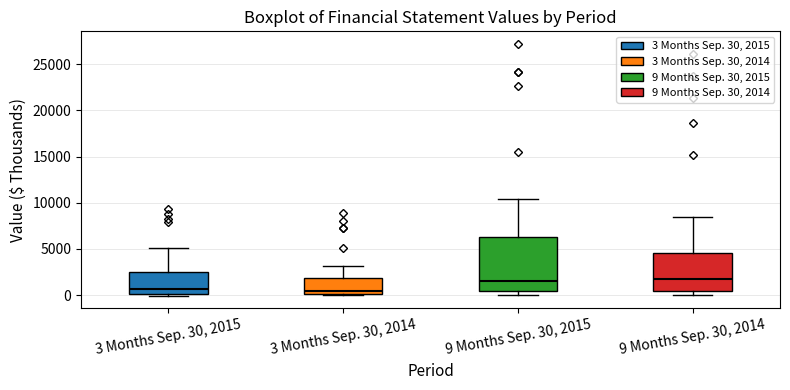

Reading left to right, read every box against the y-axis: the position of its median line, the range the box covers, and the ends of its whiskers. The values are not printed on the chart, so give them approximately, as read against the axis.

3 Months Sep. 30, 2015: median 500, box 0 to 2500, whiskers 0 (just below the box's lower edge) to 5000
3 Months Sep. 30, 2014: median 500, box 0 to 2000, whiskers 0 (just below the box's lower edge) to 3000
9 Months Sep. 30, 2015: median 1500, box 500 to 6500, whiskers 0 to 10500
9 Months Sep. 30, 2014: median 2000, box 500 to 4500, whiskers 0 to 8500